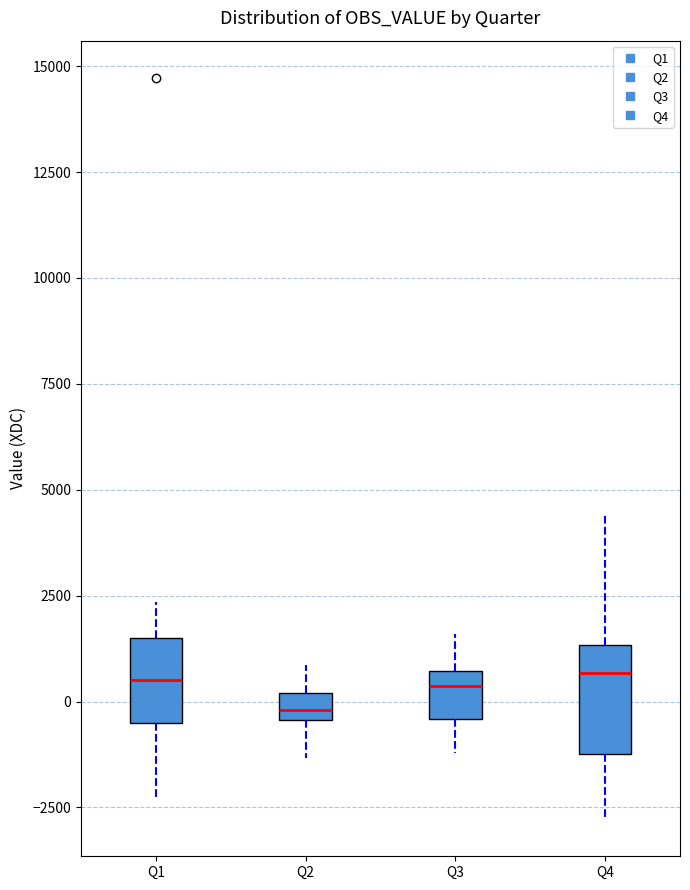

Comparing the boxes themselves (not the whiskers), which one is the tallest?

Q4